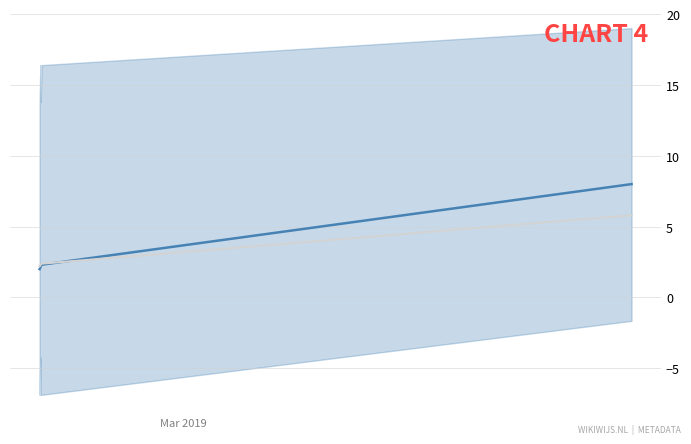

Is the value of Identifier at 2 greater than the value of Smoothed at 4?

No